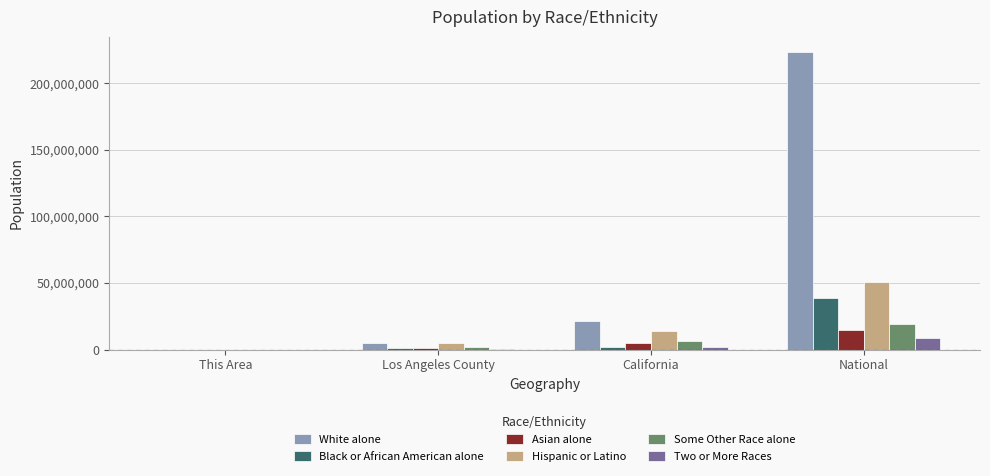

The Some Other Race alone series shows 28146914 at National. True or false?

False